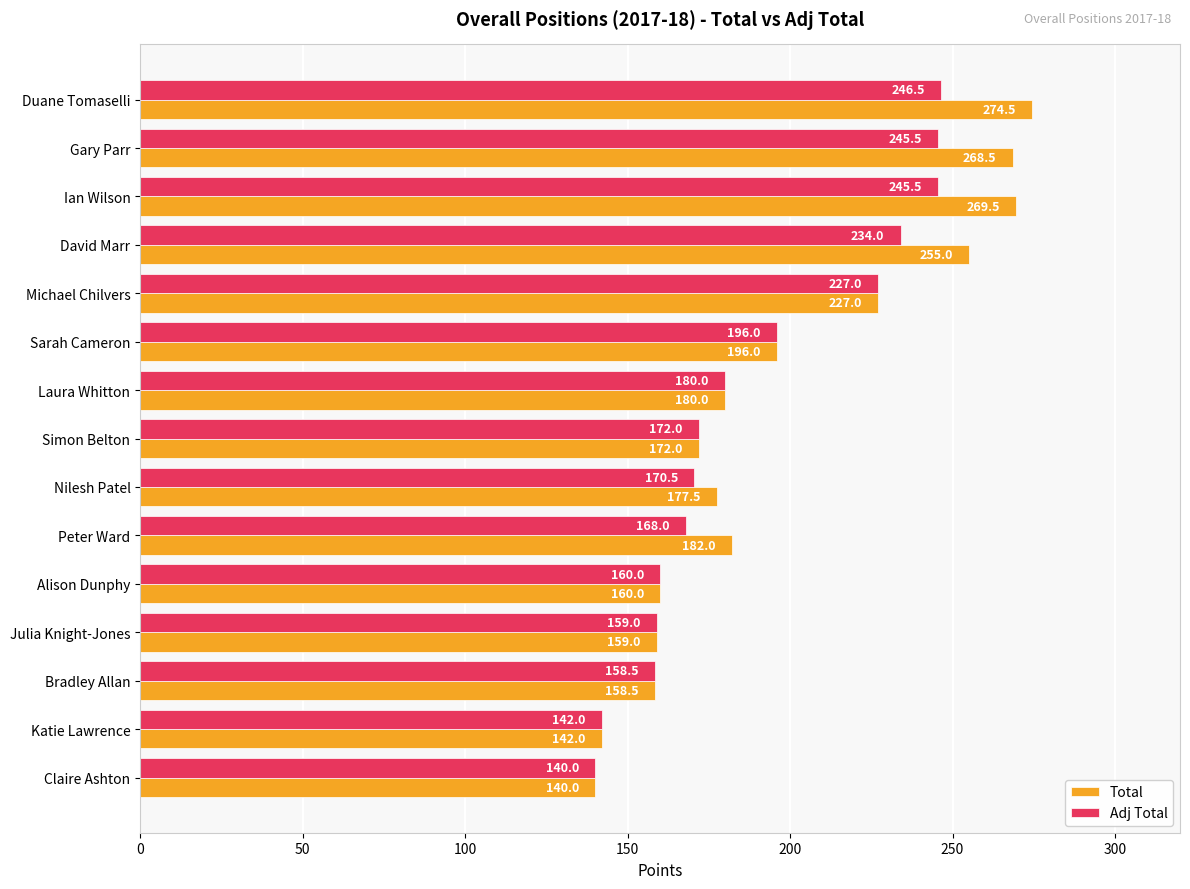

What is the average value of the Adj Total series?

189.6